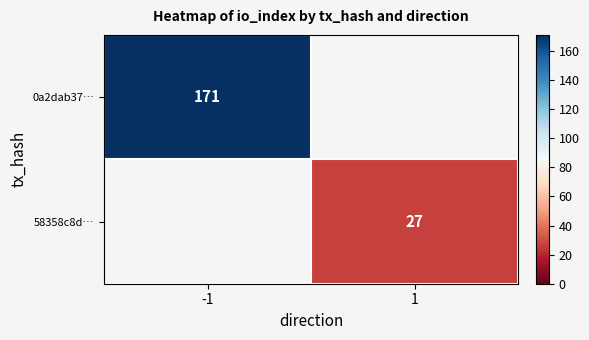

At how many categories does at least one series exceed 78?

1